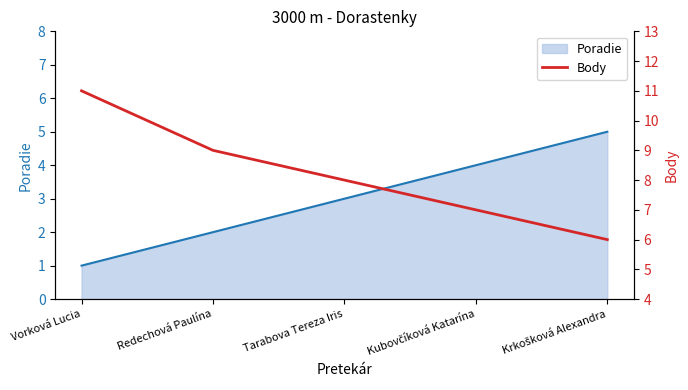

What is the maximum value for Poradie?

5